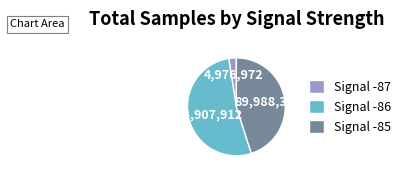

How many segments does this pie chart have?

3